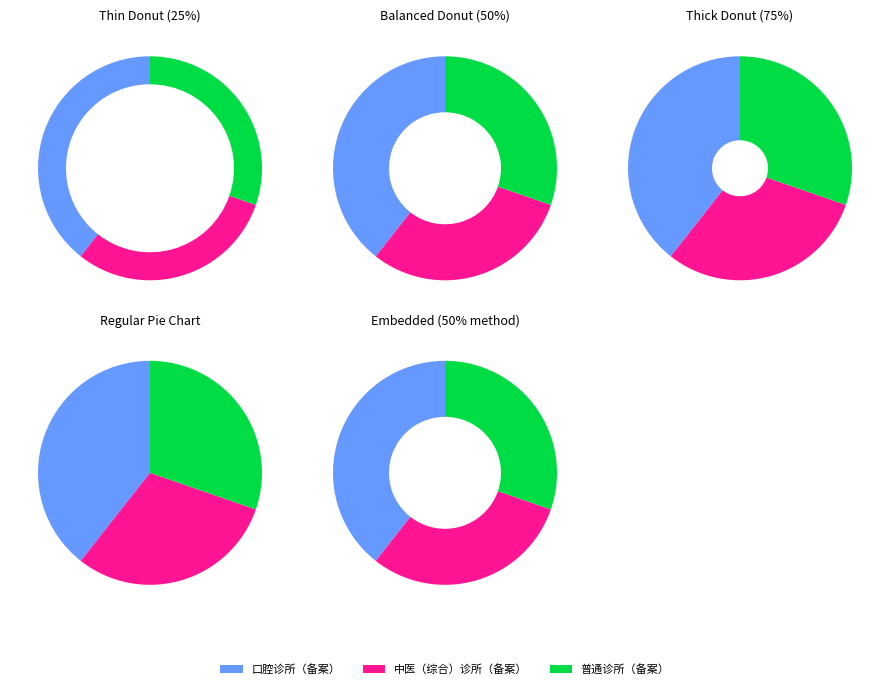

Rank the categories by value from highest to lowest.

口腔诊所（备案）, 中医（综合）诊所（备案）, 普通诊所（备案）